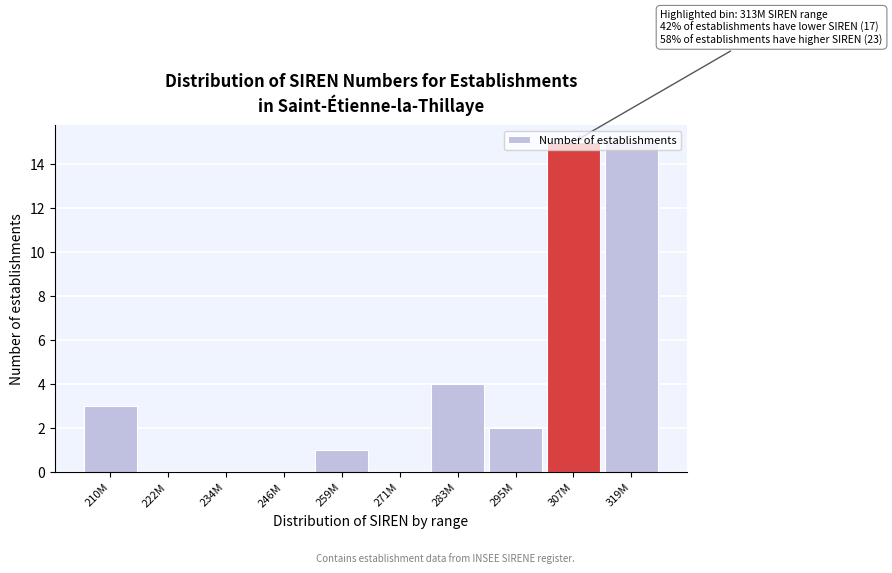

At which label is the value closest to 7?

283M